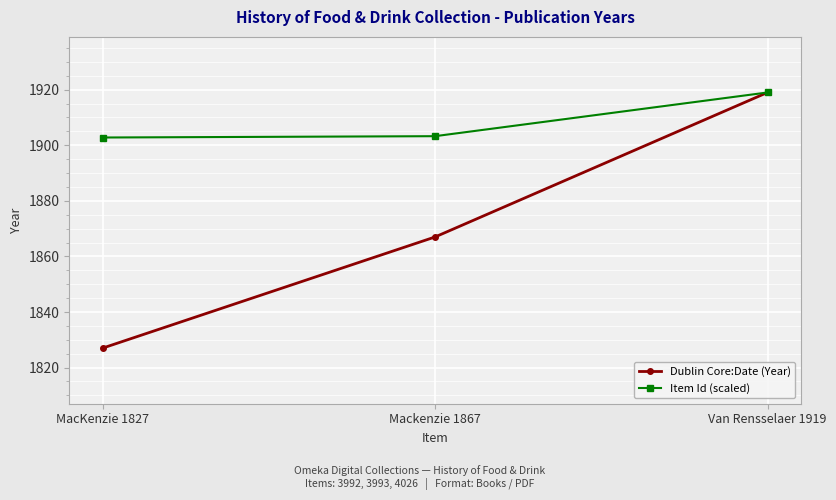

Rank the series at Mackenzie 1867 from lowest to highest value.

Dublin Core:Date (Year), Item Id (scaled)